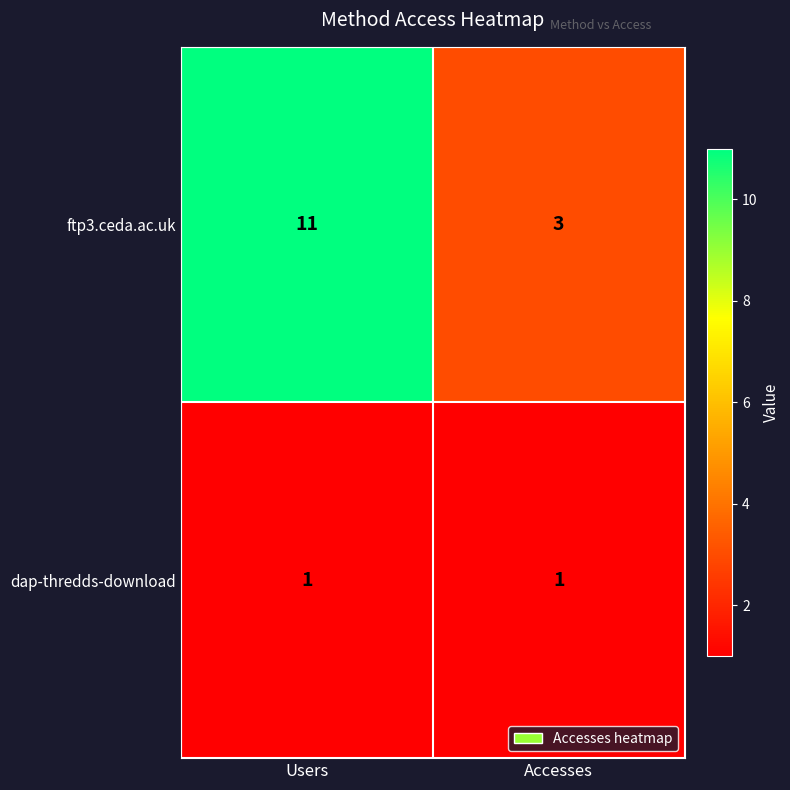

Which series changed the most between Users and Accesses?

ftp3.ceda.ac.uk